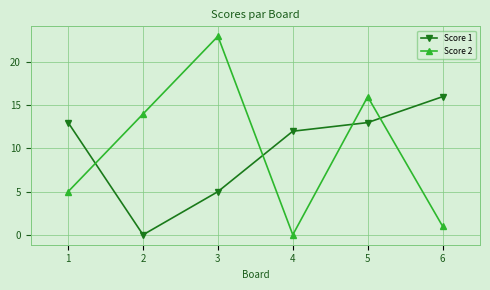

True or false: Score 2 and Score 1 cross at least once.

True